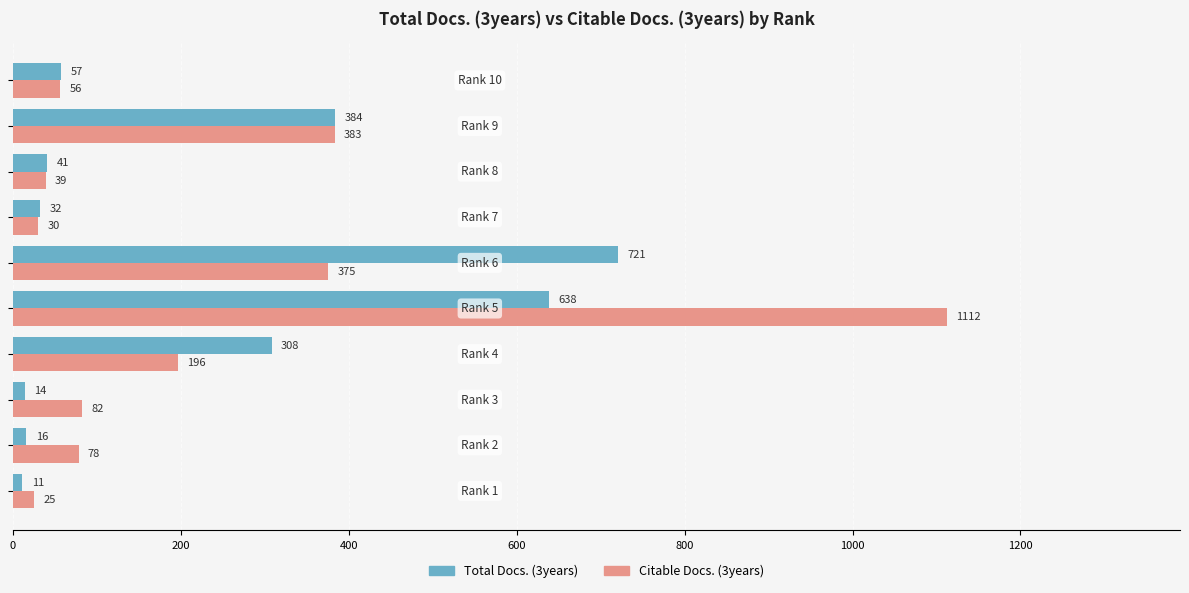

Which series has the largest range (max minus min)?

Citable Docs. (3years)